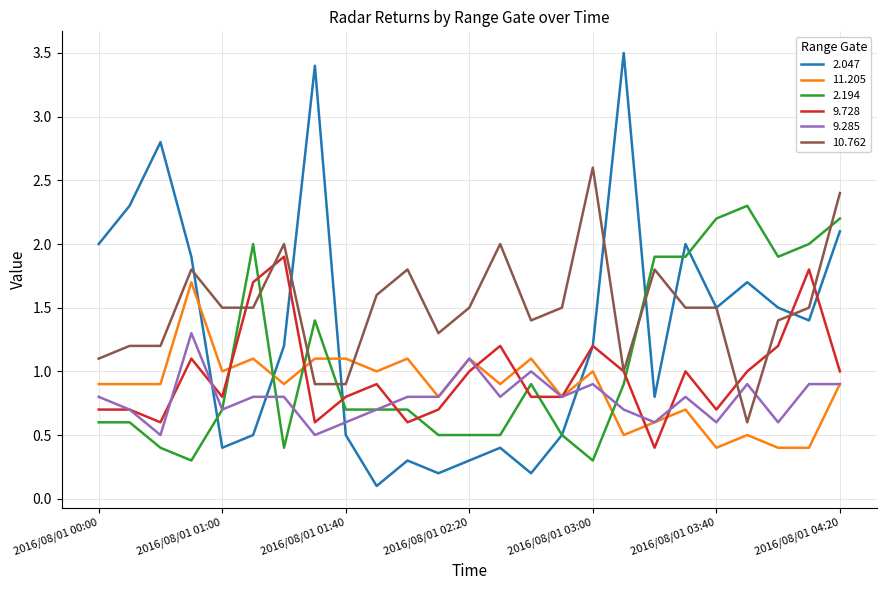

Which series has the widest spread of values?

2.047